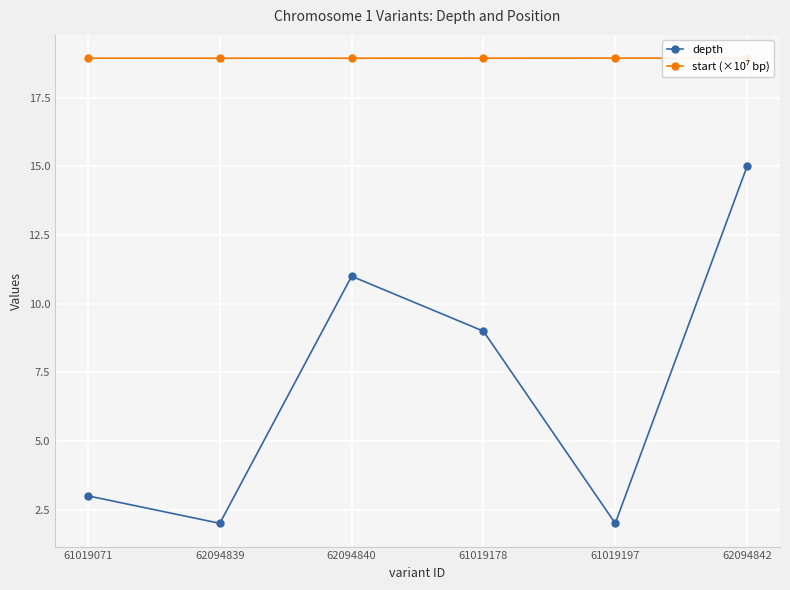

What is the total value across all series at 62094839?

20.9